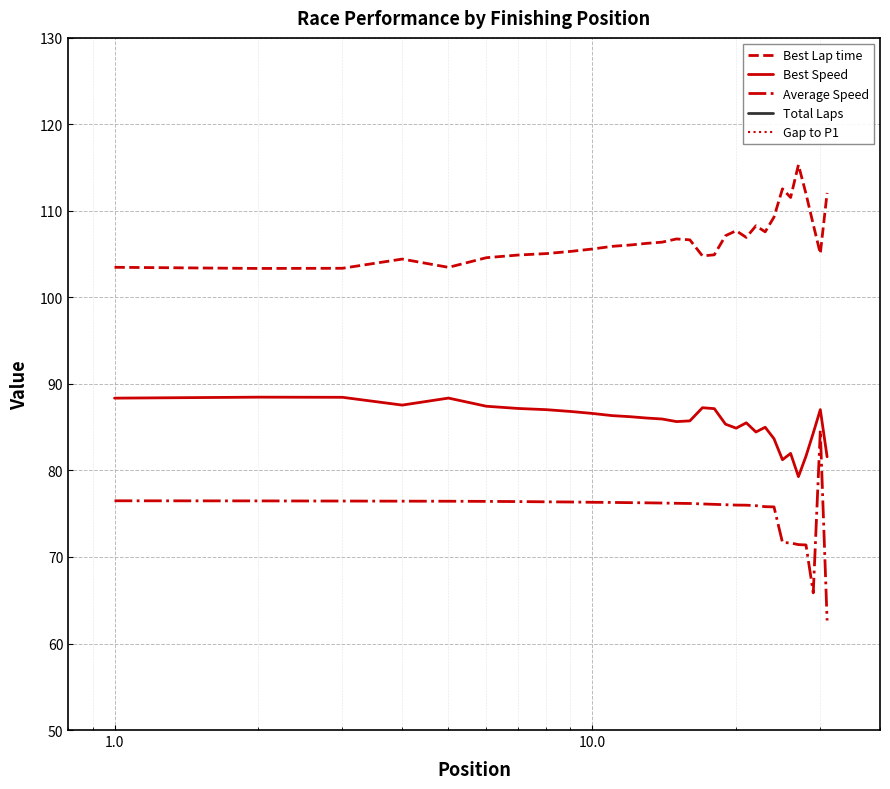

How many lines are shown in the chart?

5